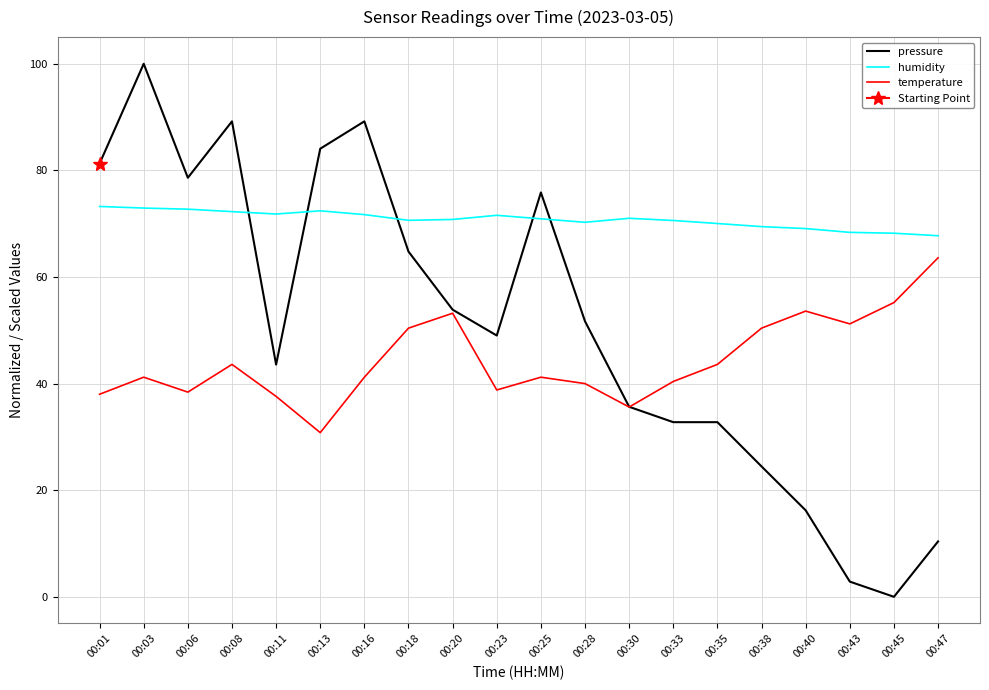

What are all the series names shown in the legend?

pressure, humidity, temperature